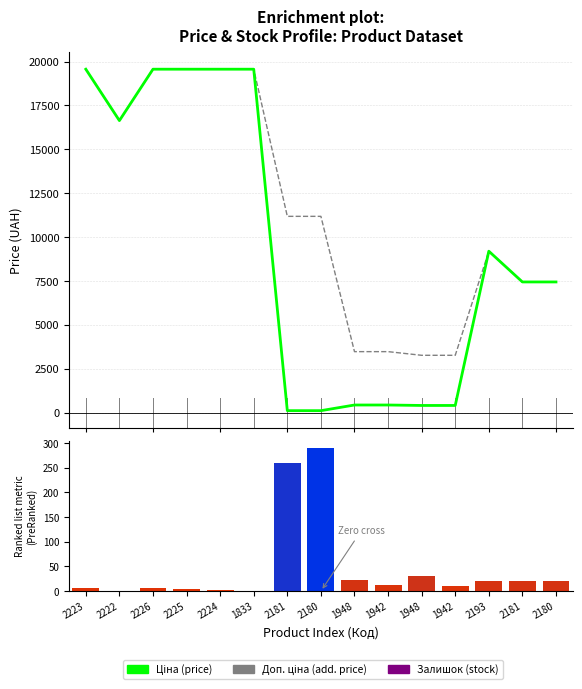

What is the highest value of the Залишок series?

290.0